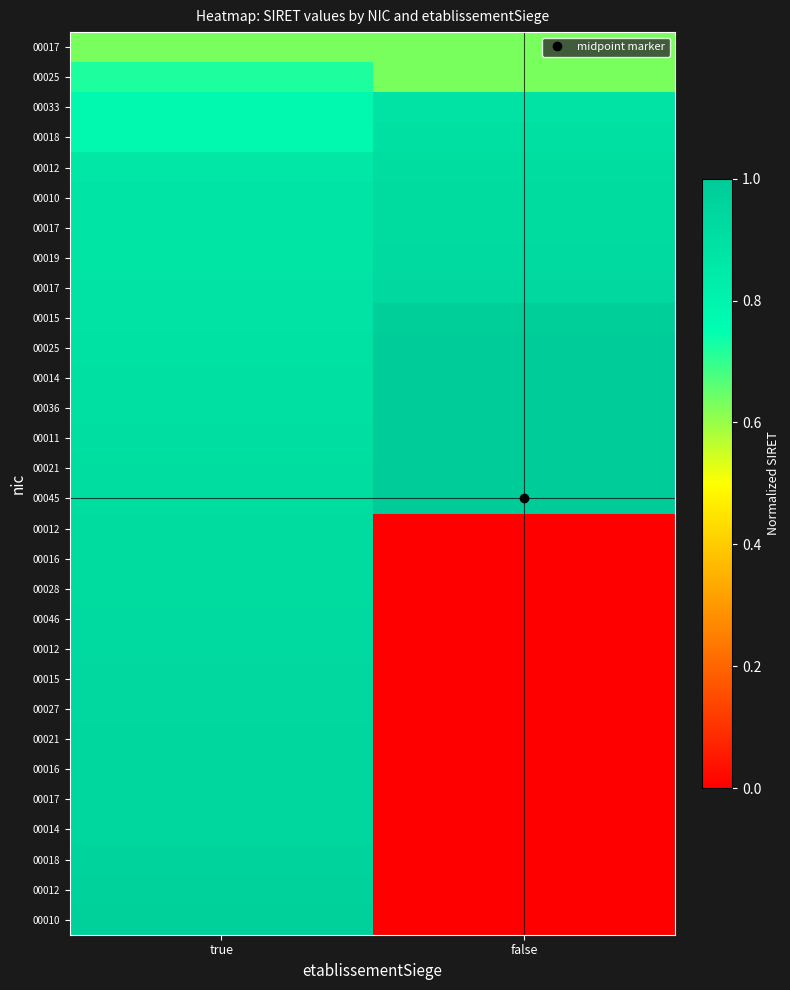

At which category is the sum across all series the highest?

true